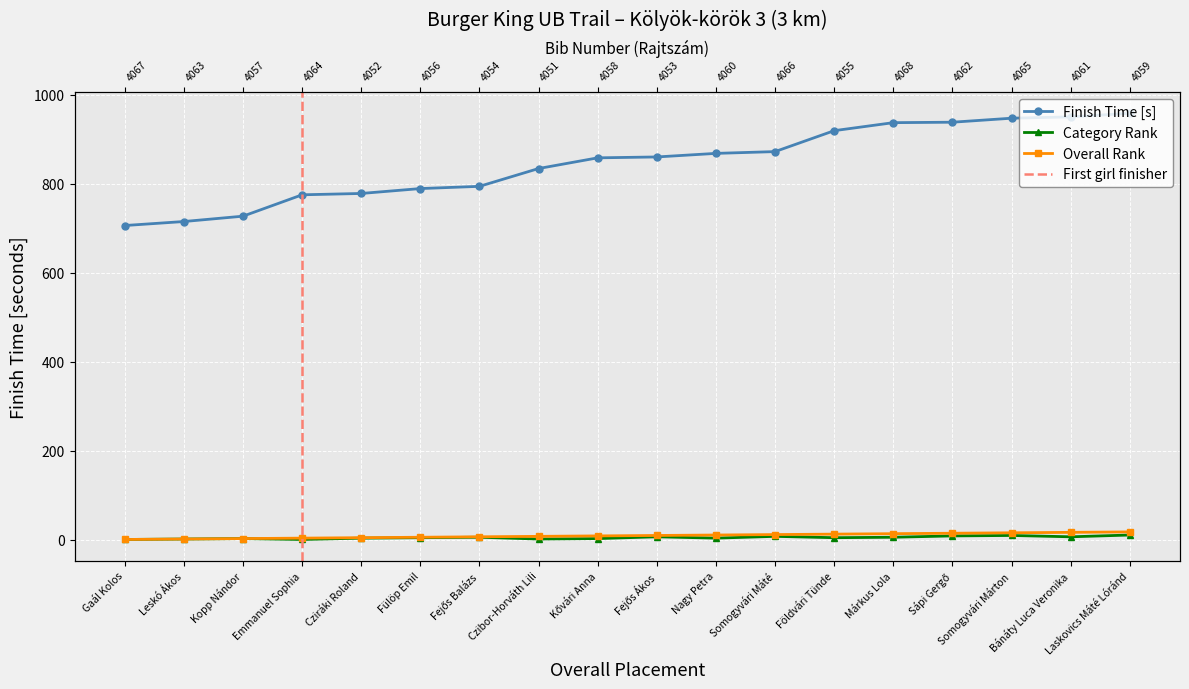

Rank the categories by Category Rank value from lowest to highest.

Gaál Kolos, Emmanuel Sophia, Leskó Ákos, Czibor-Horváth Lili, Kopp Nándor, Kővári Anna, Cziráki Roland, Nagy Petra, Fülöp Emil, Földvári Tünde, Fejős Balázs, Márkus Lola, Fejős Ákos, Bánáty Luca Veronika, Somogyvári Máté, Sápi Gergő, Somogyvári Márton, Laskovics Máté Lóránd